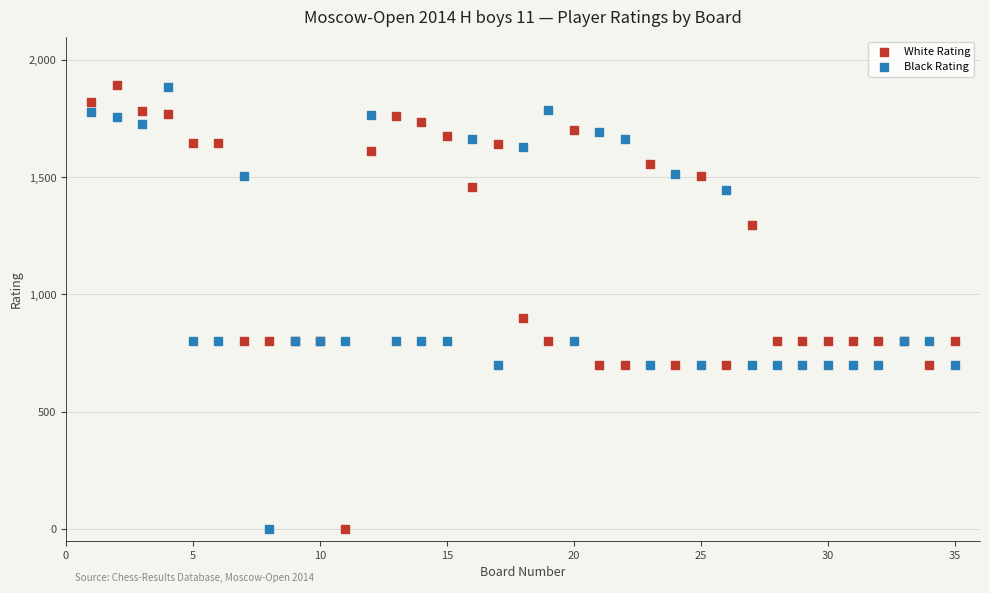

What is the X range (max minus min) for the scatter plot?

34